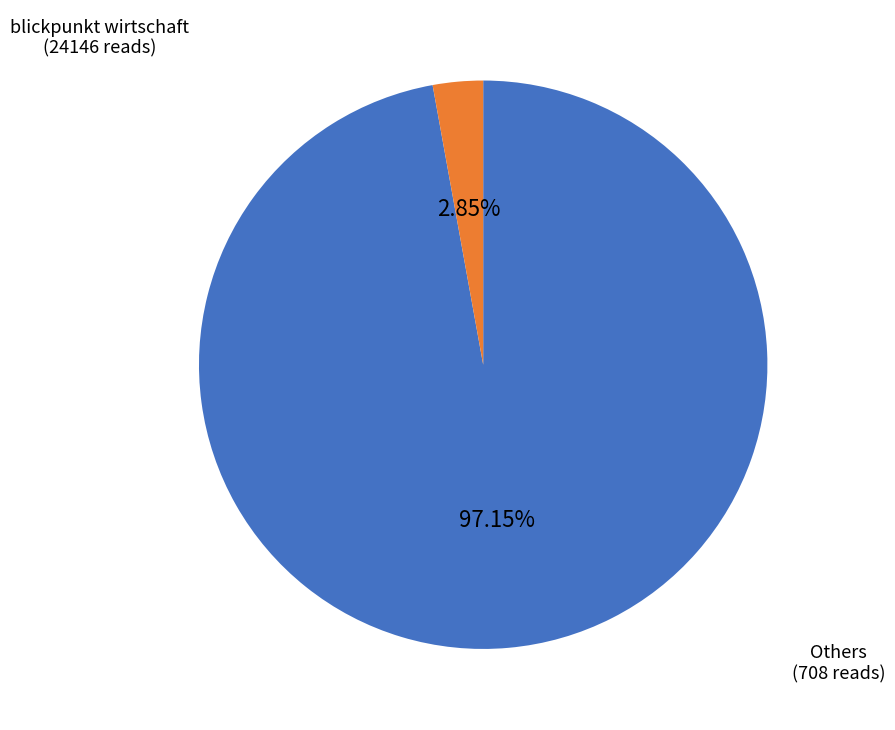

Does any single category account for the majority?

Yes